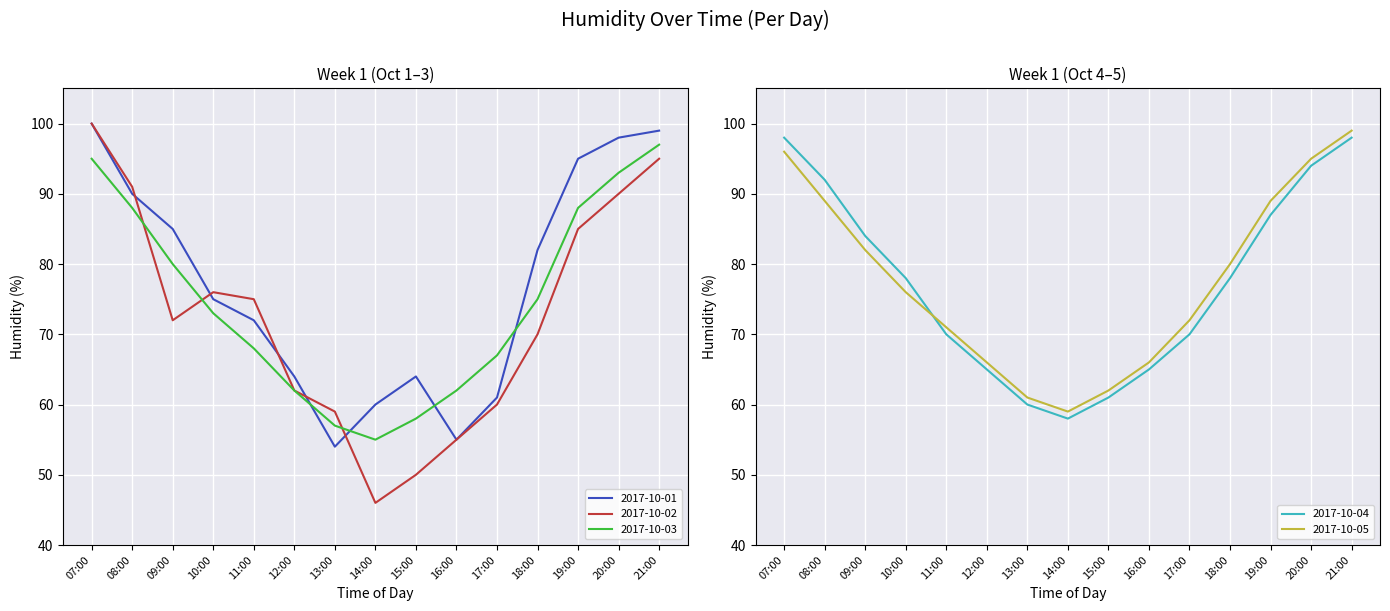

What is the difference between the maximum and minimum values in the 2017-10-04 series?

40